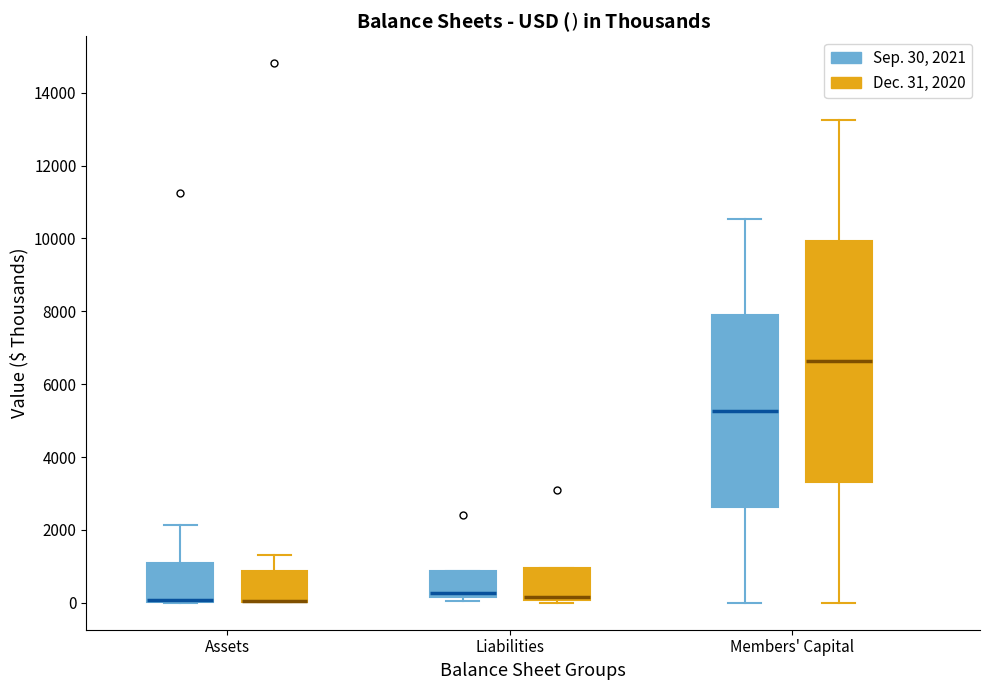

Reading left to right, transcribe this box plot: for each box, give where its median line is, the range the box spans, and where its two whiskers end, as read against the y-axis. The values are not printed on the chart, so give them approximately, as read against the axis.

Assets (Sep. 30, 2021): median 0 (drawn on the box's lower edge), box 0 to 1200, whiskers 0 to 2200
Assets (Dec. 31, 2020): median 0 (drawn on the box's lower edge), box 0 to 800, whiskers 0 to 1200
Liabilities (Sep. 30, 2021): median 200 (just above the box's lower edge), box 200 to 800, whiskers 0 to 800
Liabilities (Dec. 31, 2020): median 200, box 0 to 1000, whiskers 0 (just below the box's lower edge) to 1000
Members' Capital (Sep. 30, 2021): median 5200, box 2600 to 8000, whiskers 0 to 10600
Members' Capital (Dec. 31, 2020): median 6600, box 3400 to 10000, whiskers 0 to 13200